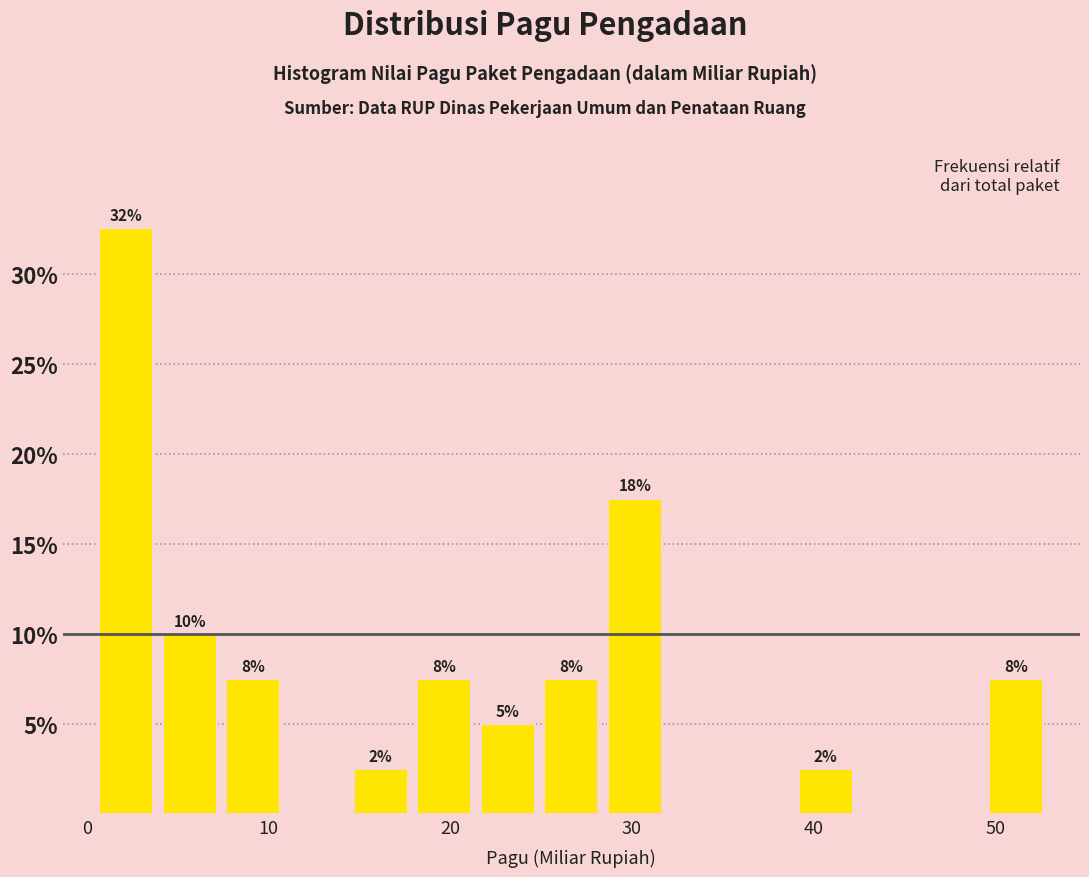

Around what value on the x-axis is the tallest bar? Give the approximate position of its centre, as read against the axis.

2